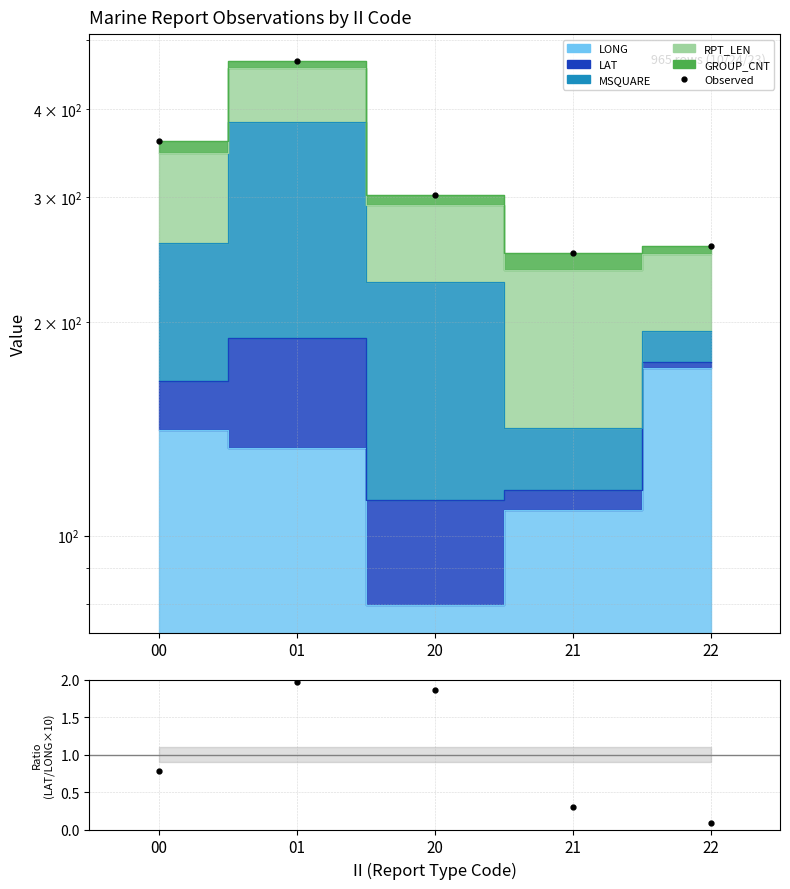

Which series has the largest range (max minus min)?

Observed